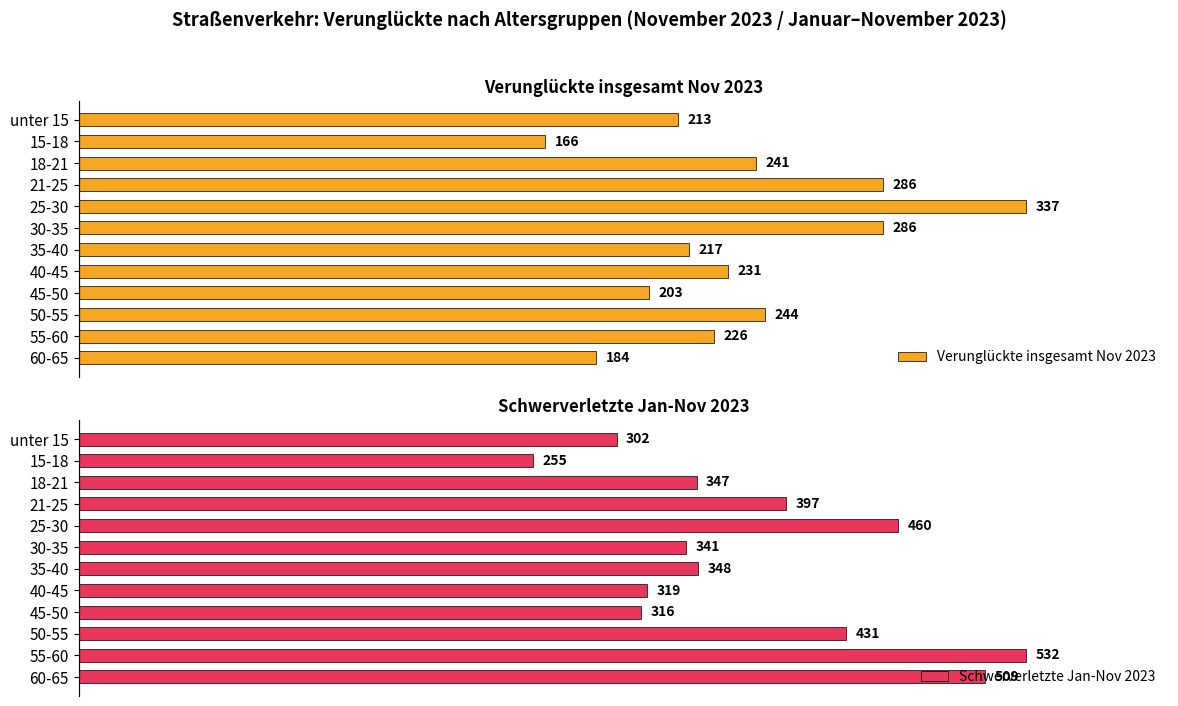

At which label does Schwerverletzte Jan-Nov 2023 reach its peak?

55-60